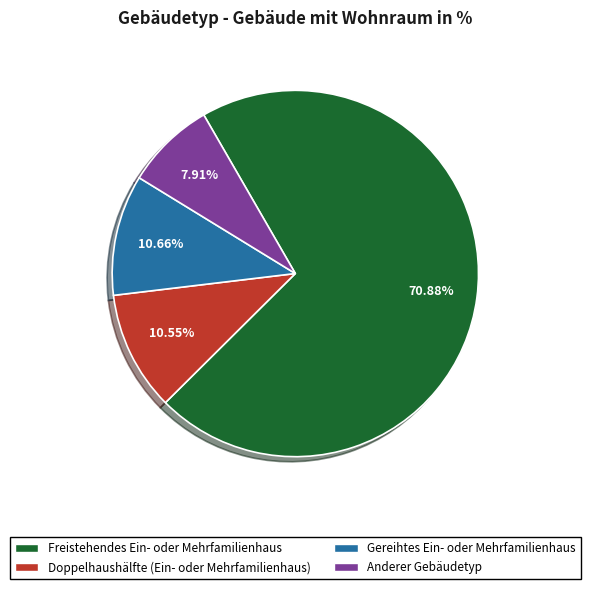

What percentage is the Anderer Gebäudetyp slice, to the nearest percent?

8%